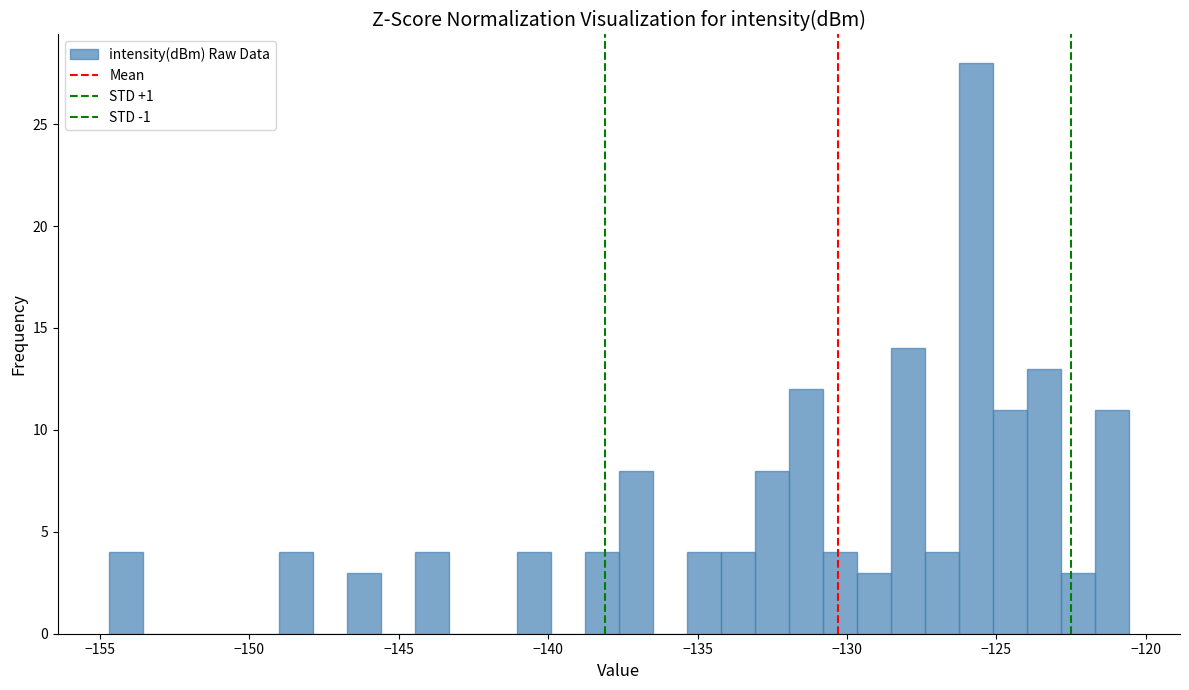

Around what value on the x-axis is the tallest bar? Give the approximate position of its centre, as read against the axis.

-125.5